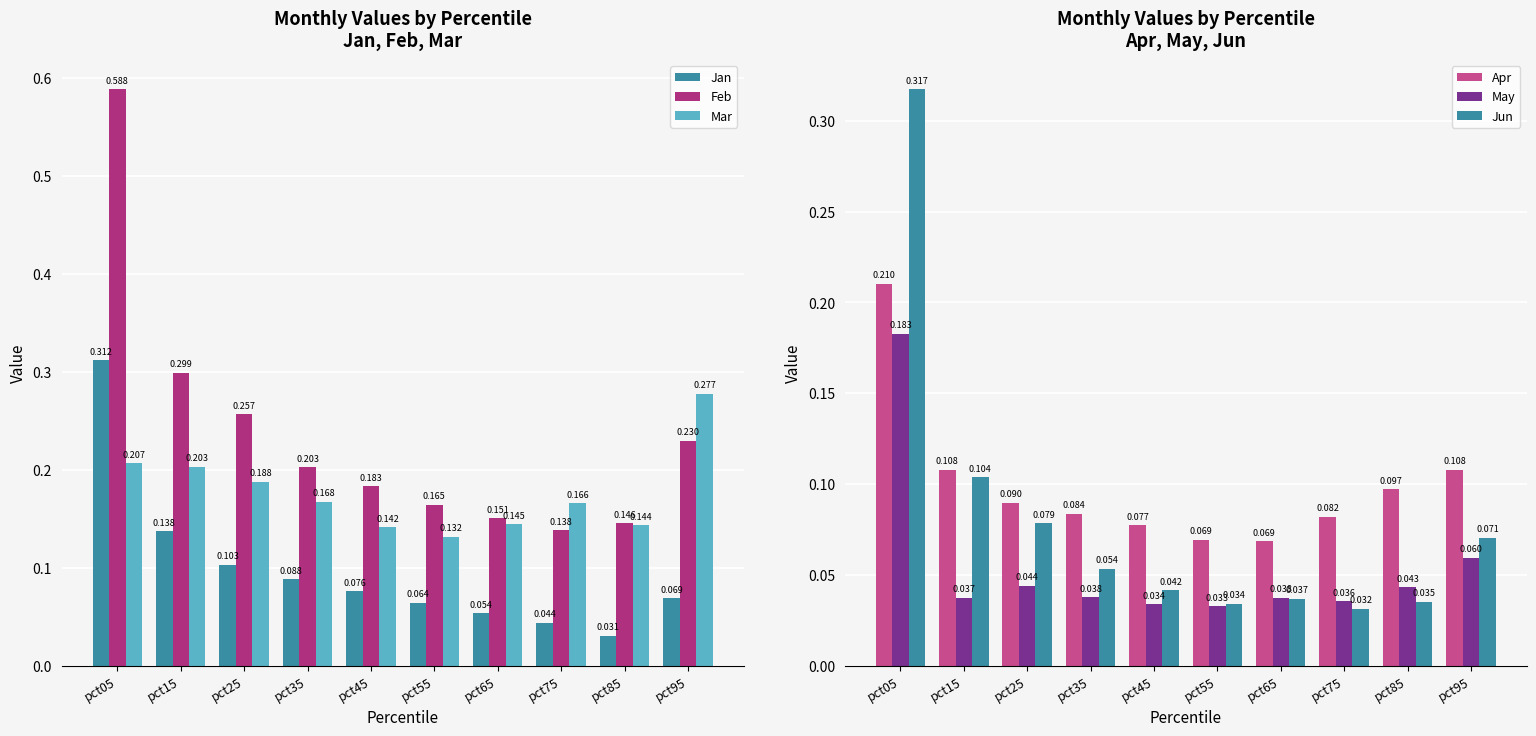

What is the difference between the highest and lowest values at pct25?

0.2